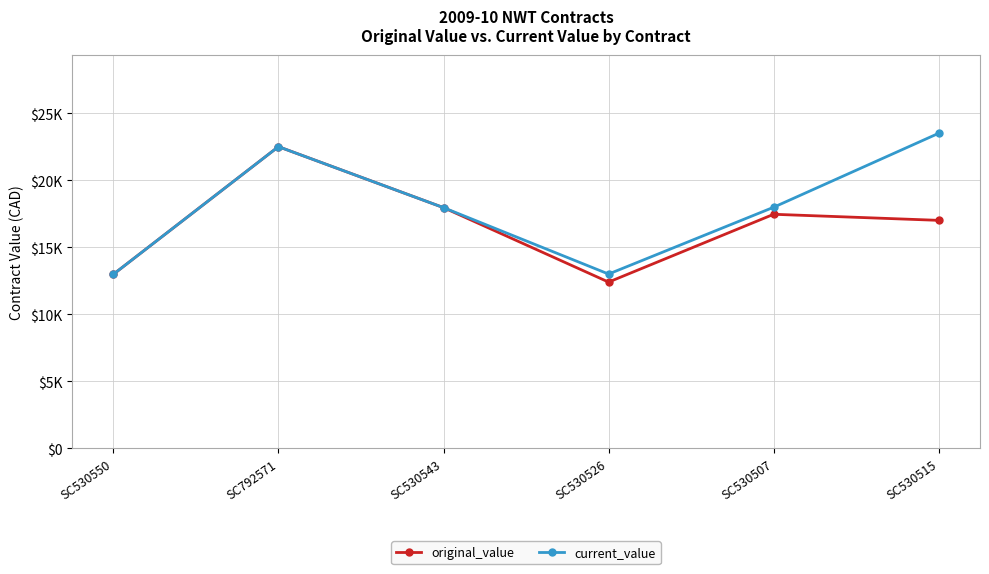

At which category does the chart reach its minimum across all series?

SC530526